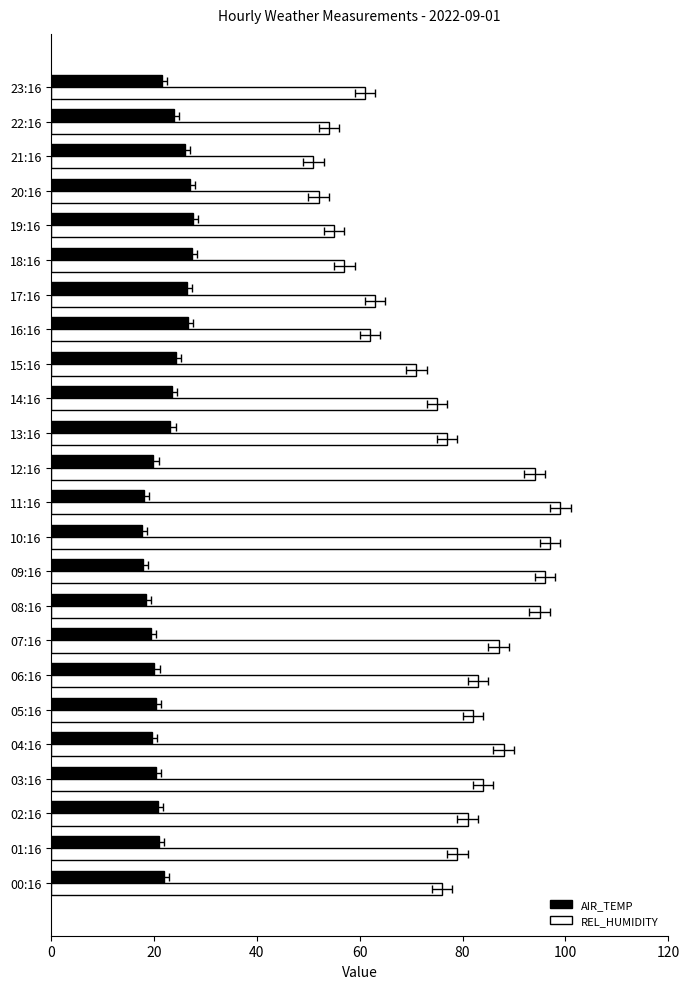

What is the total value across all series at 05:16?

102.4